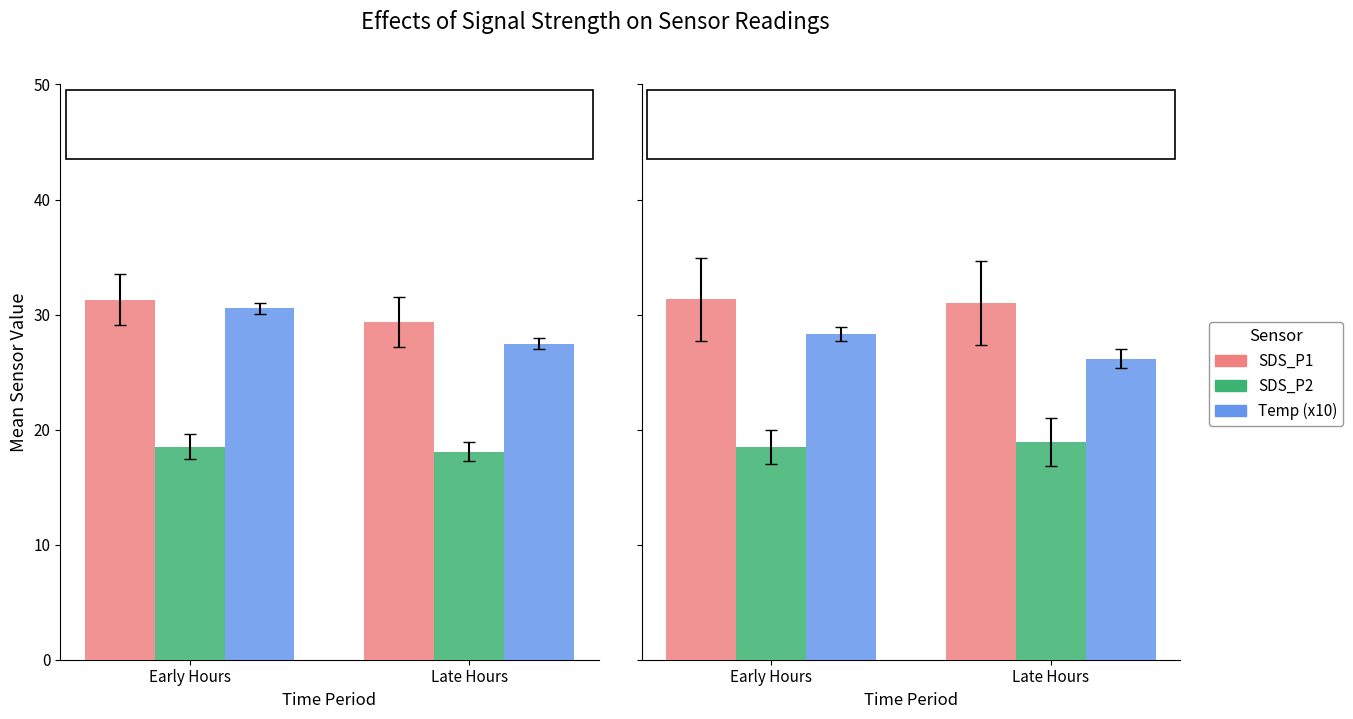

At which label does SDS_P2 reach its minimum?

Early Hours